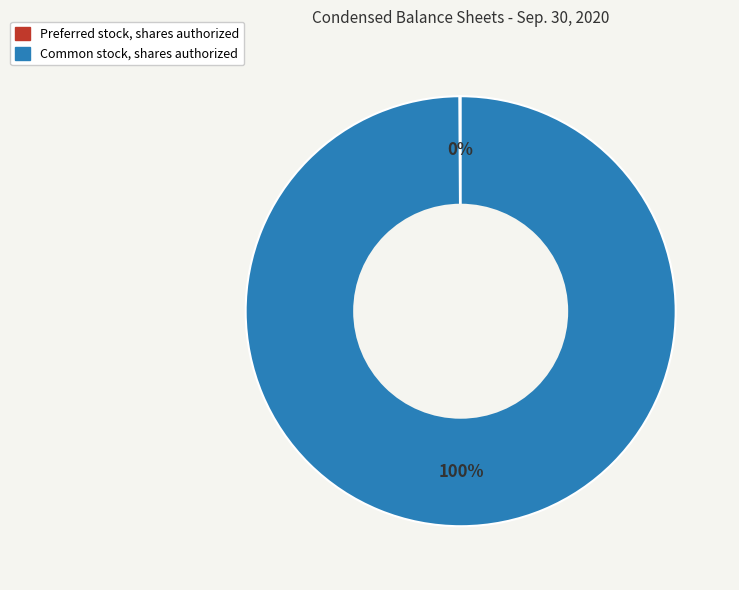

Is there a majority slice in this chart?

Yes